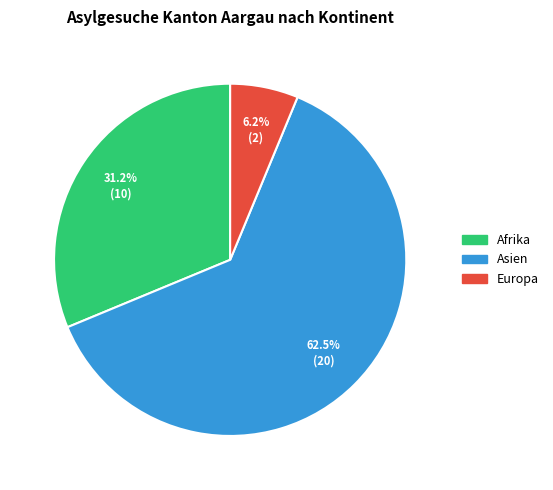

Does any single category account for the majority?

Yes